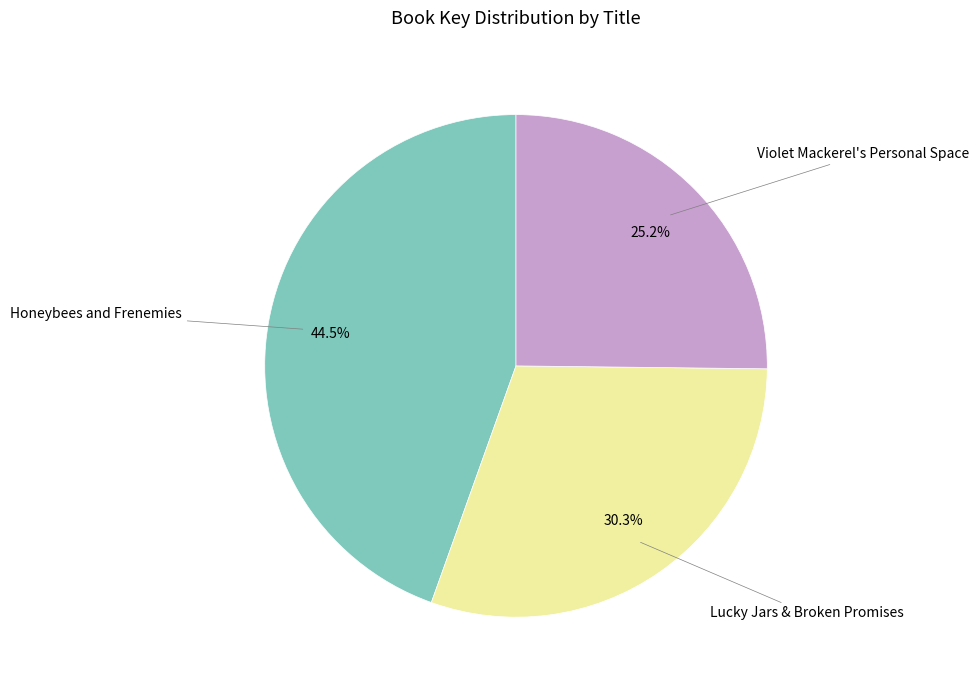

Does any single category account for the majority?

No